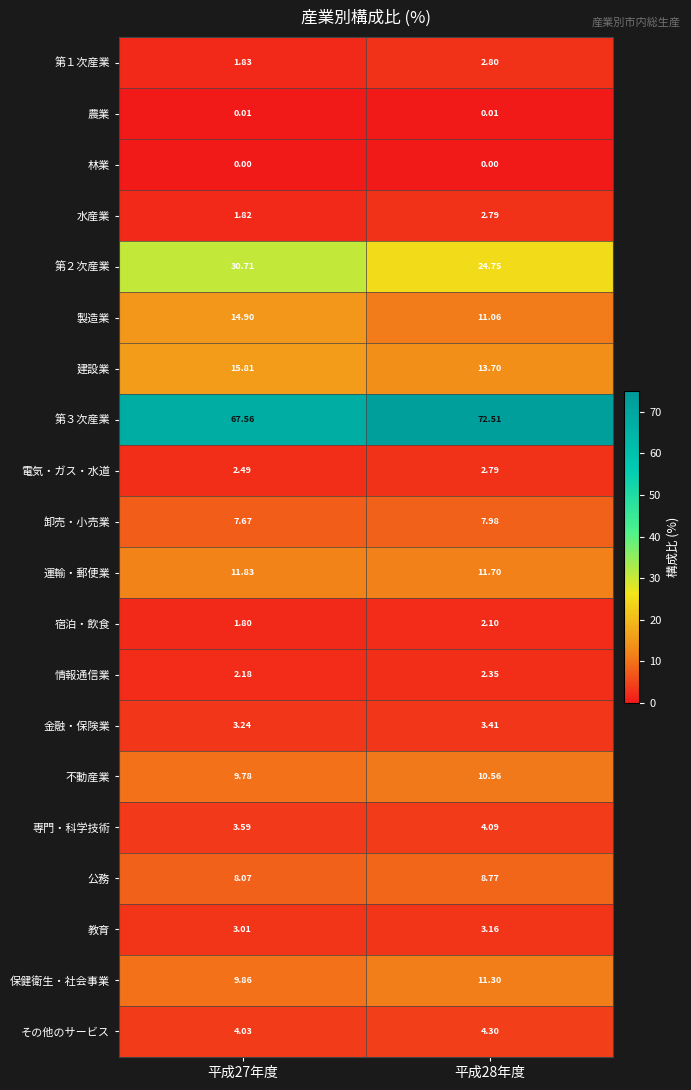

Is the value of 卸売・小売業 at 平成28年度 greater than the value of 建設業 at 平成28年度?

No